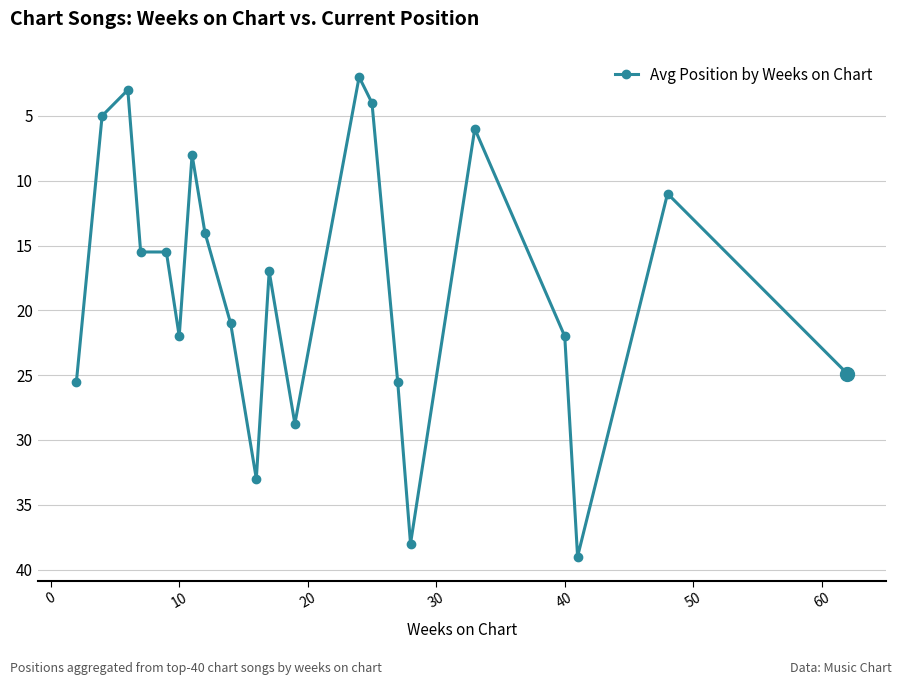

What is the average value?

18.1